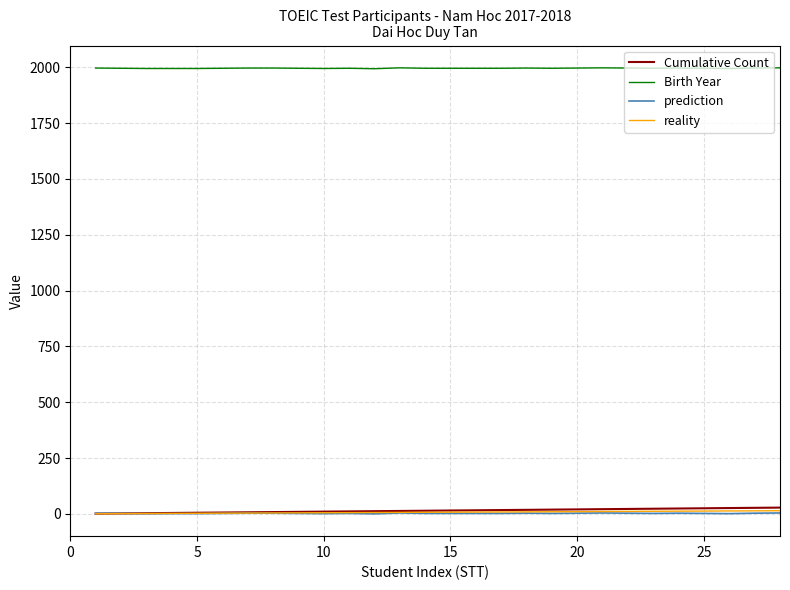

Which series has the largest total across all categories?

Birth Year